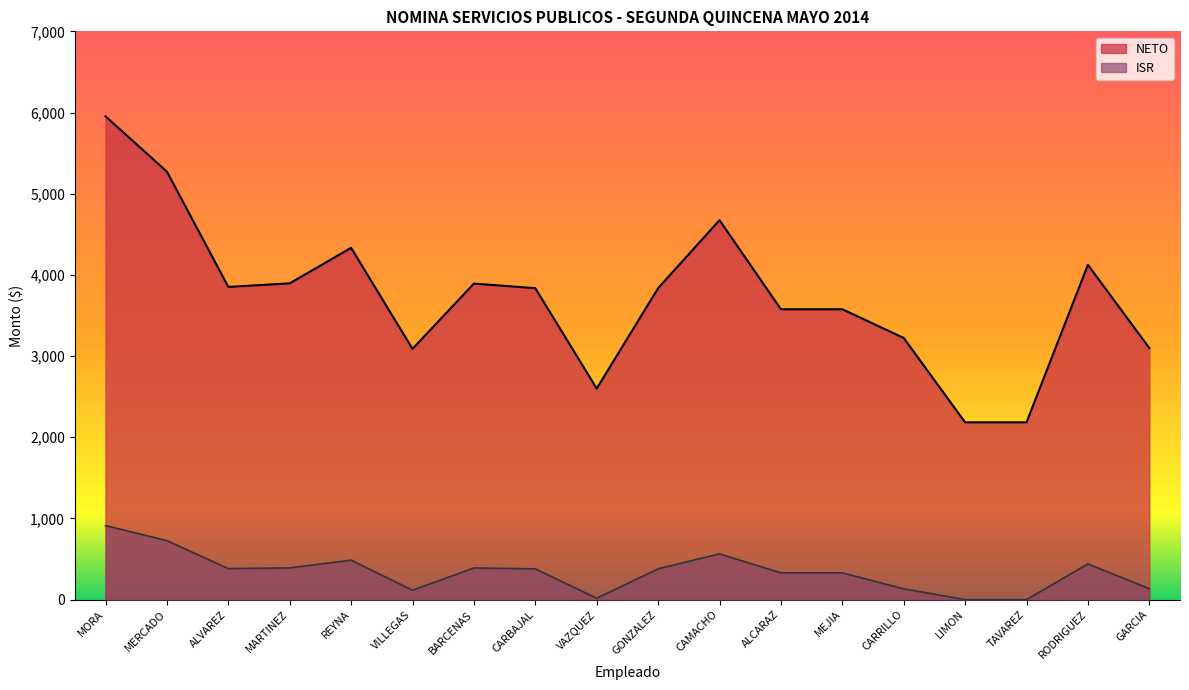

Where does the NETO series first go above 3836?

MORA